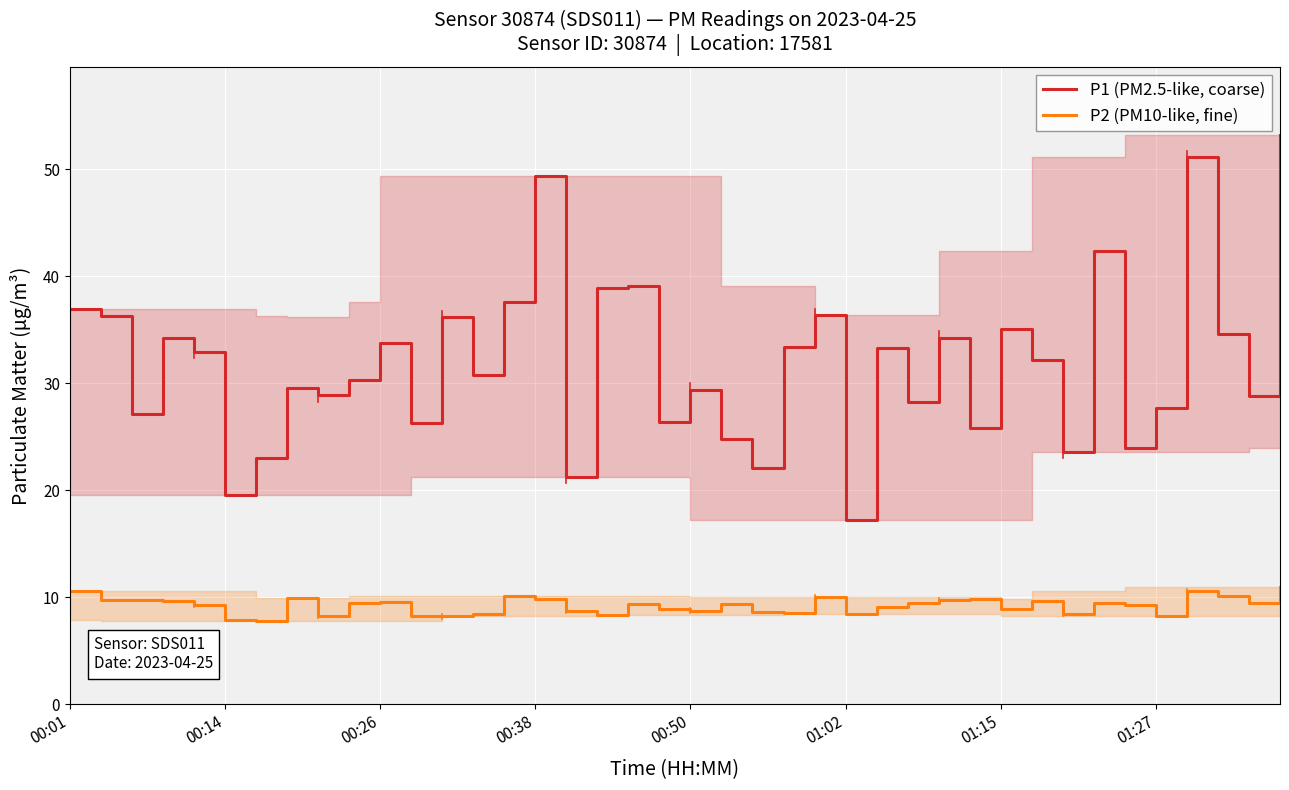

The P1 (PM2.5-like, coarse) series shows 9.3 at 22. True or false?

False